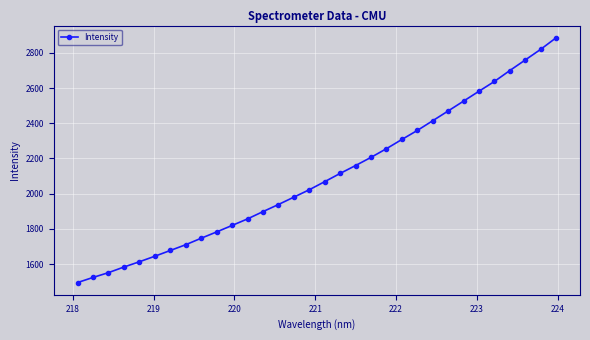

True or false: the data has more than 2 interior local peaks.

False